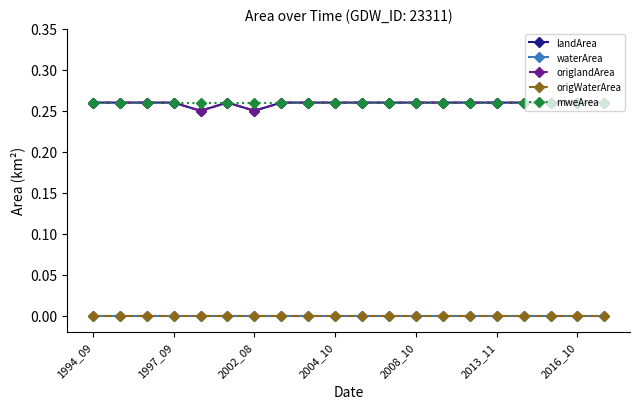

Is this an area chart (filled region under the line)?

No